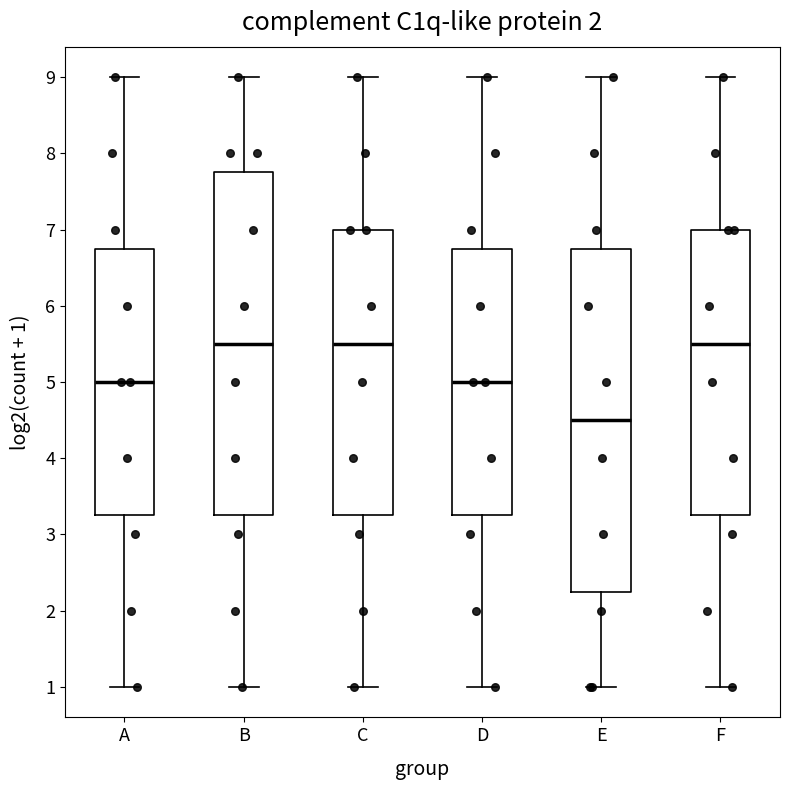

Reading left to right, read every box against the y-axis: the position of its median line, the range the box covers, and the ends of its whiskers. The values are not printed on the chart, so give them approximately, as read against the axis.

A: median 5.0, box 3.3 to 6.8, whiskers 1.0 to 9.0
B: median 5.5, box 3.3 to 7.8, whiskers 1.0 to 9.0
C: median 5.5, box 3.3 to 7.0, whiskers 1.0 to 9.0
D: median 5.0, box 3.3 to 6.8, whiskers 1.0 to 9.0
E: median 4.5, box 2.3 to 6.8, whiskers 1.0 to 9.0
F: median 5.5, box 3.3 to 7.0, whiskers 1.0 to 9.0